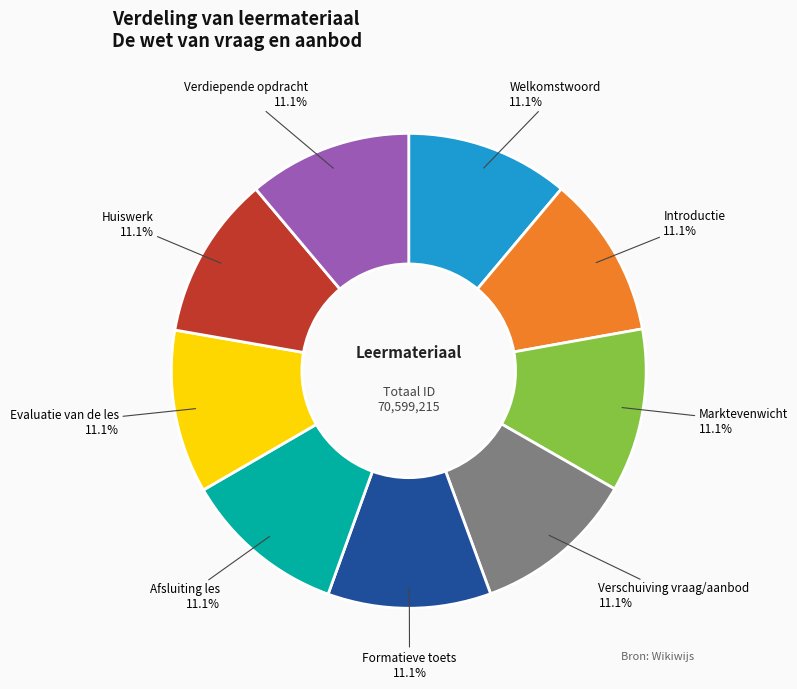

What is the ratio of the value at Marktevenwicht to the value at Verdiepende opdracht?

1.0